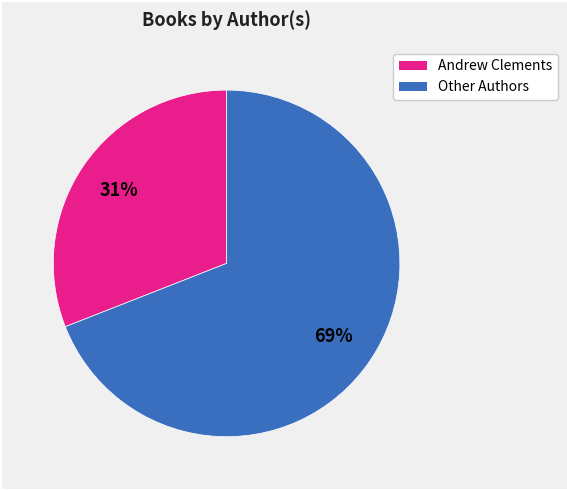

Is there a majority slice in this chart?

Yes